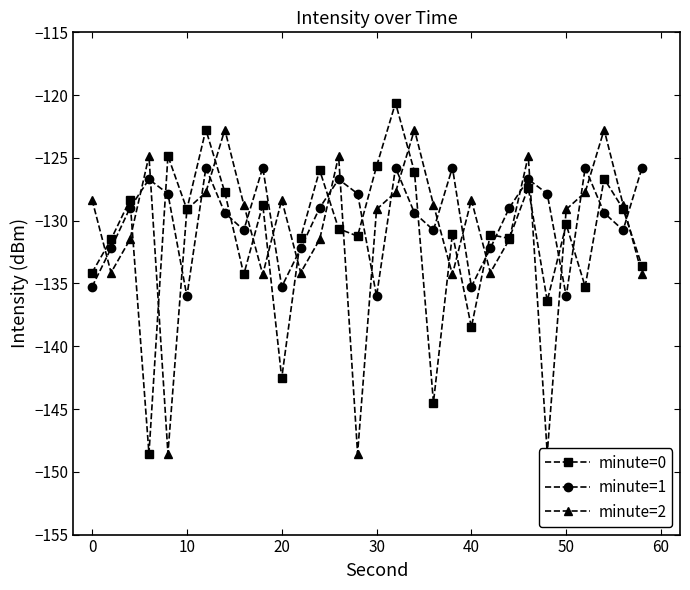

True or false: minute=0 has more than 0 points higher than both neighbors.

True